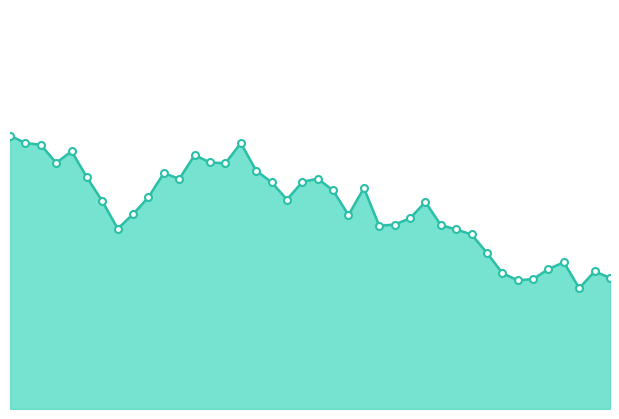

List the labels in order of value, largest first.

00:02, 00:04, 00:39, 00:07, 00:12, 00:32, 00:34, 00:09, 00:37, 00:42, 00:27, 00:14, 00:52, 00:29, 00:49, 00:44, 00:59, 00:54, 00:24, 00:47, 00:17, 01:09, 00:22, 00:57, 01:07, 01:04, 01:12, 01:02, 00:19, 01:14, 01:17, 01:19, 01:32, 01:29, 01:37, 01:22, 01:39, 01:27, 01:24, 01:34